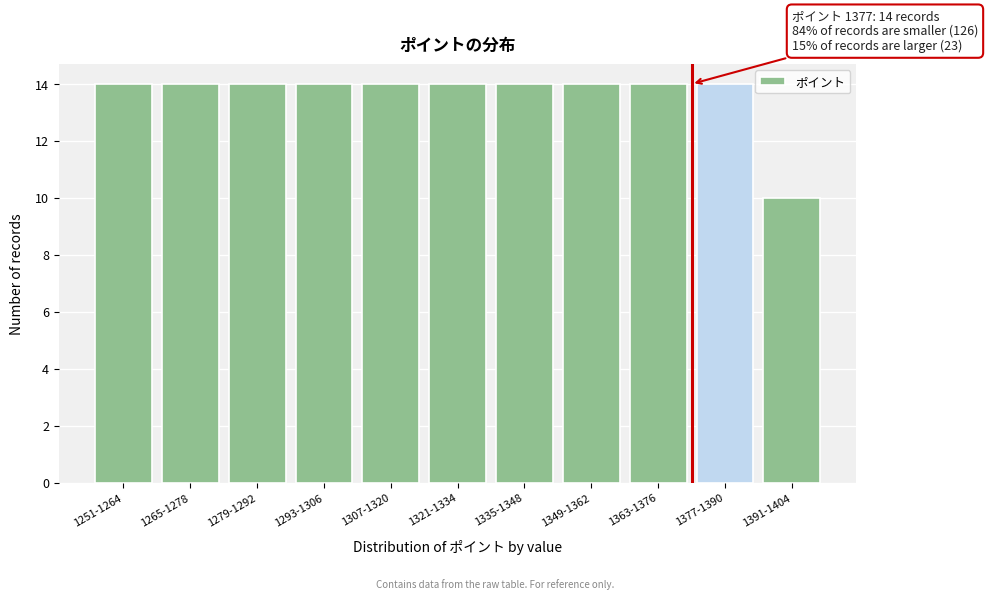

Reading right to left, what are all the values shown in this chart?

10	14	14	14	14	14	14	14	14	14	14